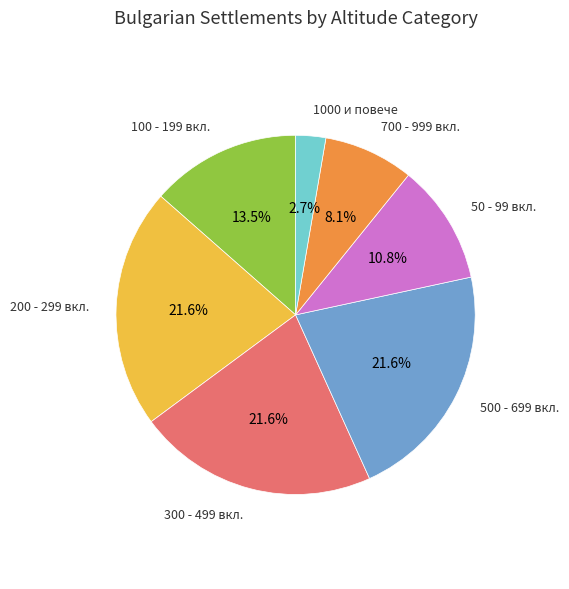

What is the ratio of the value at 300 - 499 вкл. to the value at 1000 и повече?

8.0